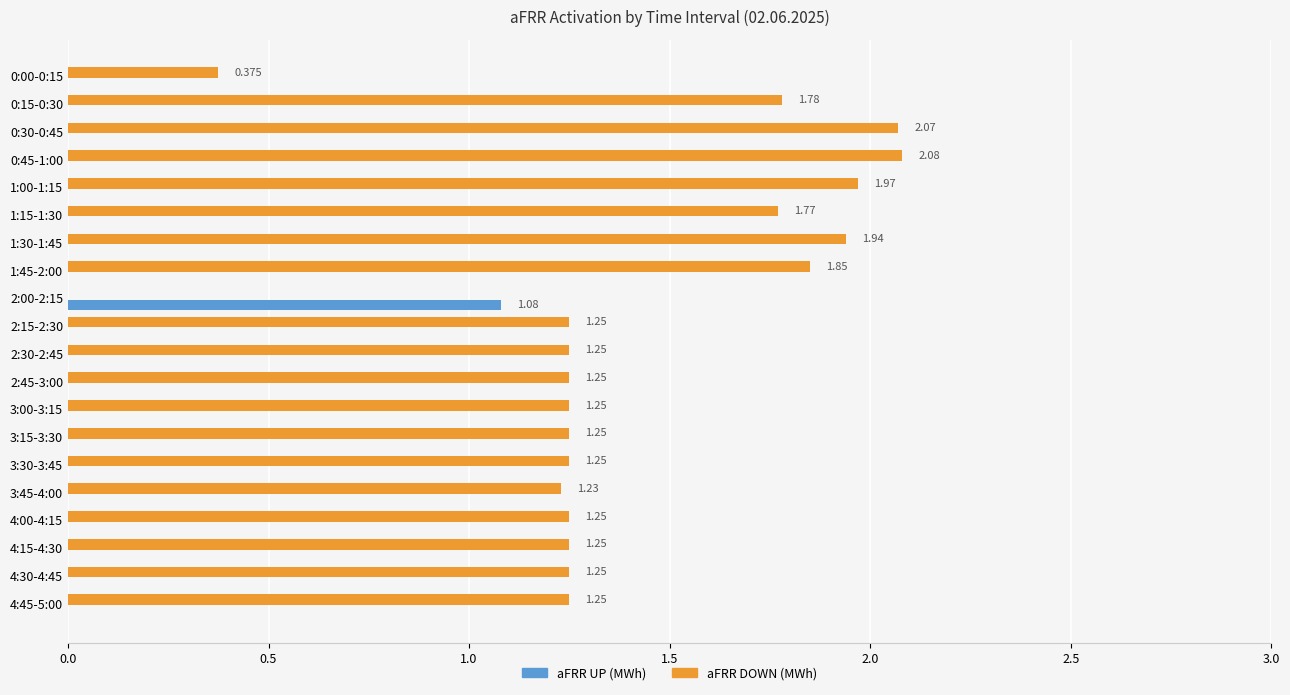

Between 1:00-1:15 and 3:00-3:15, which series saw the biggest shift?

aFRR DOWN (MWh)